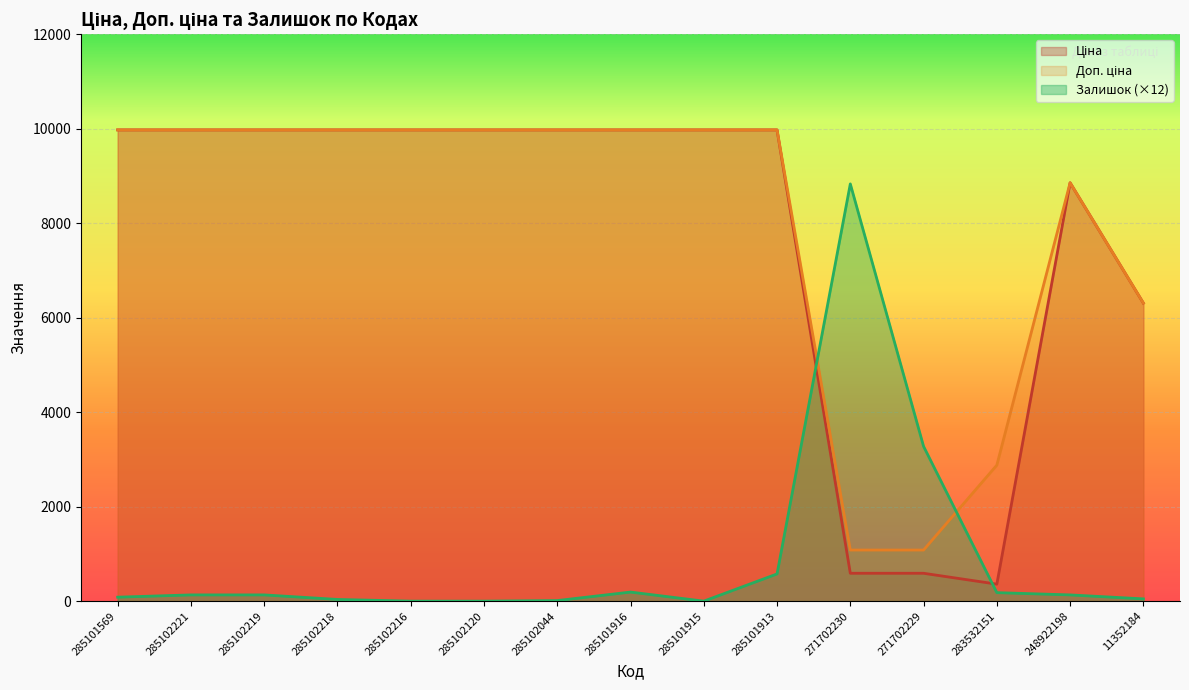

How many categories are shown in the chart?

15